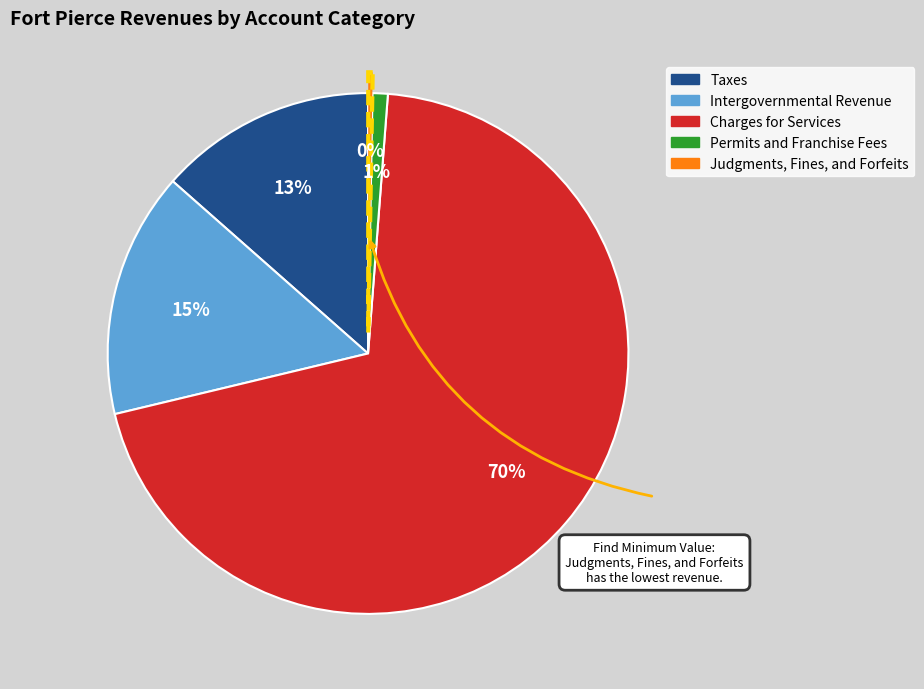

Which slice represents more than half of the pie?

Charges for Services